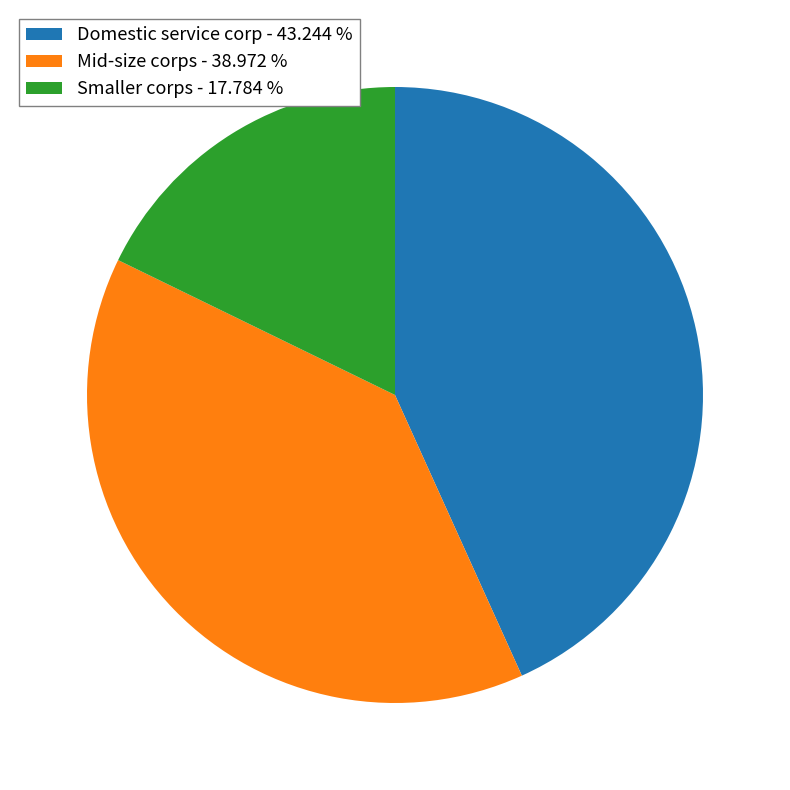

Is there any slice that represents more than half of the pie?

No